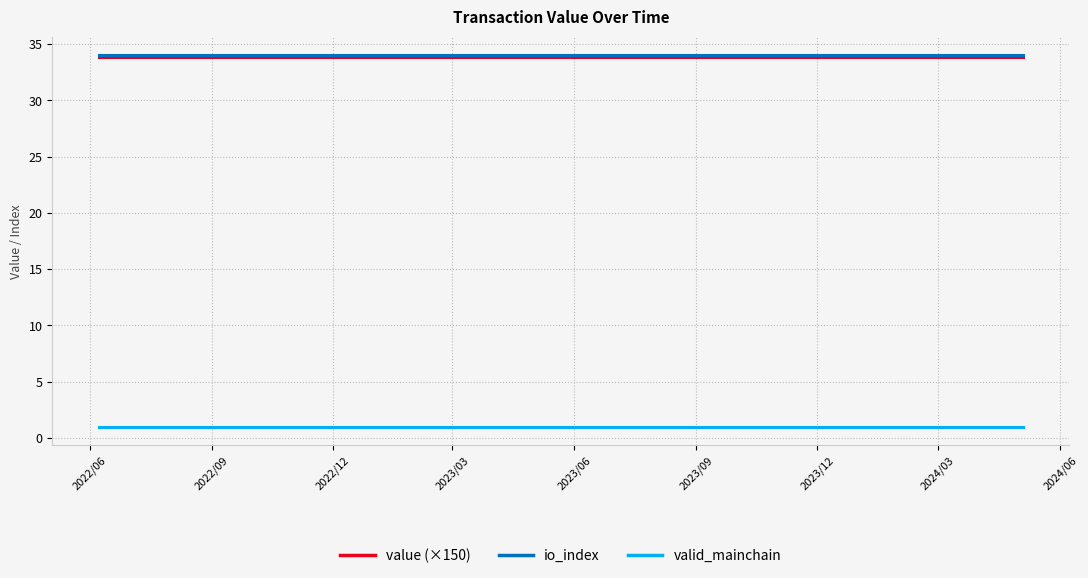

What is the label of the 21st point from the right?

2023/03